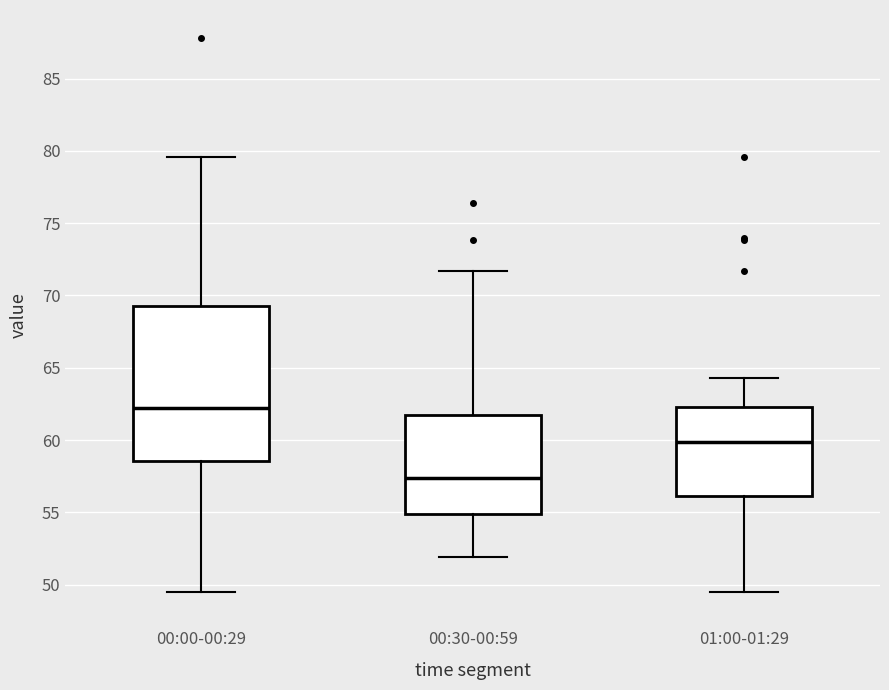

Reading left to right, transcribe this box plot: for each box, give where its median line is, the range the box spans, and where its two whiskers end, as read against the y-axis. The values are not printed on the chart, so give them approximately, as read against the axis.

00:00-00:29: median 62.0, box 58.5 to 69.5, whiskers 49.5 to 79.5
00:30-00:59: median 57.5, box 55.0 to 61.5, whiskers 52.0 to 71.5
01:00-01:29: median 60.0, box 56.0 to 62.5, whiskers 49.5 to 64.5